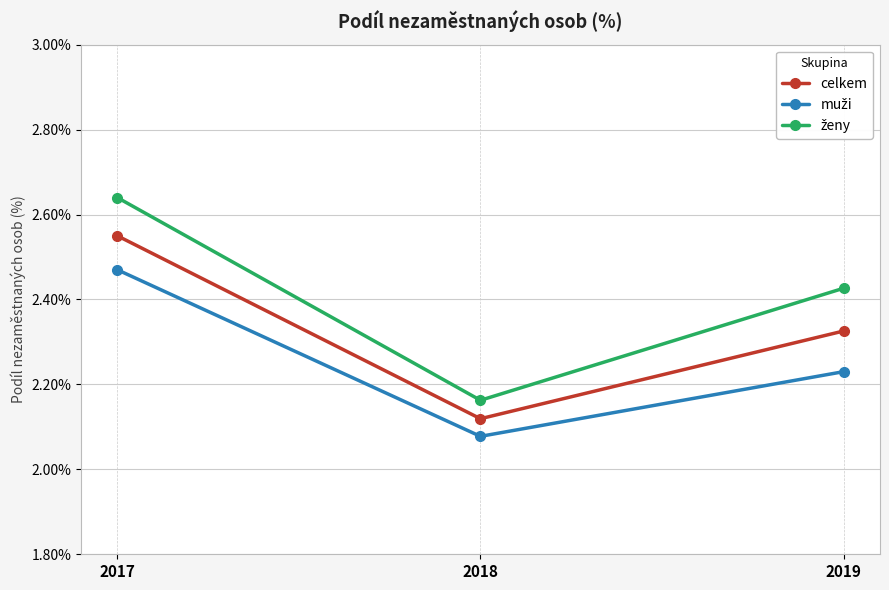

At which category does the chart reach its minimum across all series?

2018